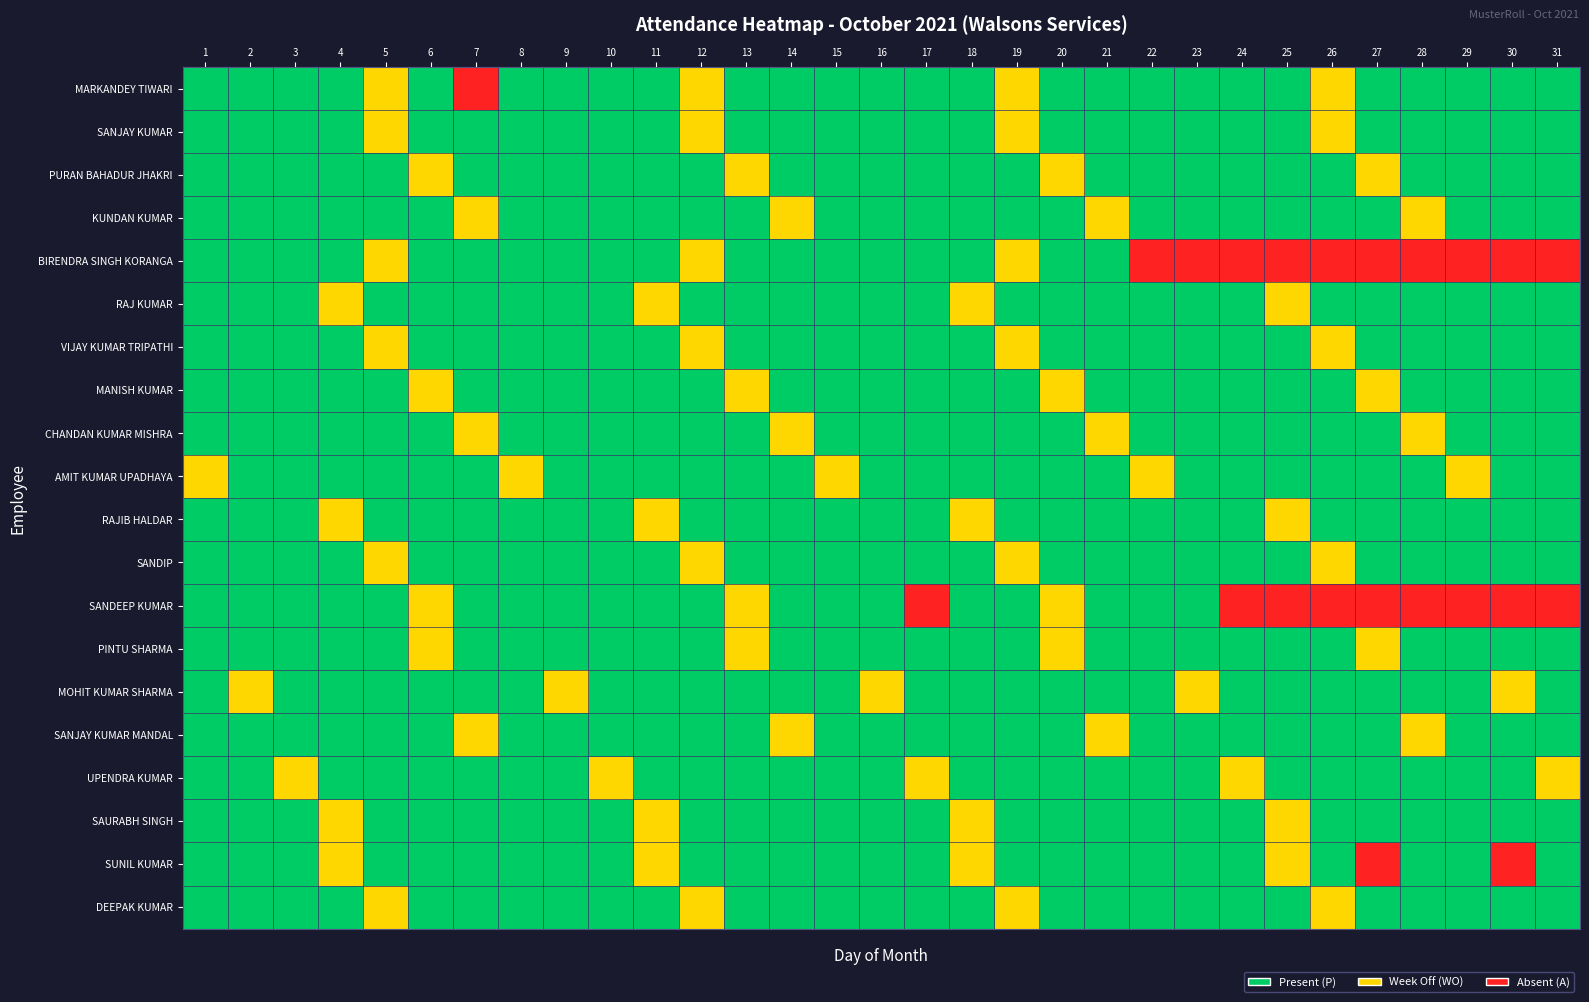

List the series in order of their peak value, highest first.

MARKANDEY TIWARI, SANJAY KUMAR, PURAN BAHADUR JHAKRI, KUNDAN KUMAR, BIRENDRA SINGH KORANGA, RAJ KUMAR, VIJAY KUMAR TRIPATHI, MANISH KUMAR, CHANDAN KUMAR MISHRA, AMIT KUMAR UPADHAYA, RAJIB HALDAR, SANDIP, SANDEEP KUMAR, PINTU SHARMA, MOHIT KUMAR SHARMA, SANJAY KUMAR MANDAL, UPENDRA KUMAR, SAURABH SINGH, SUNIL KUMAR, DEEPAK KUMAR